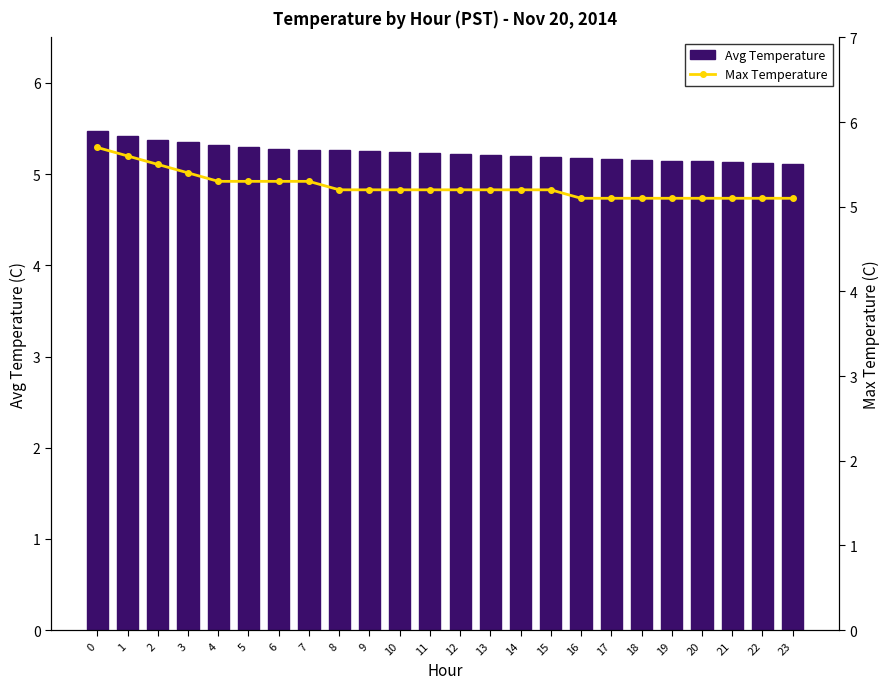

What is the sum of the Avg Temperature values at 6 and 16?

10.5